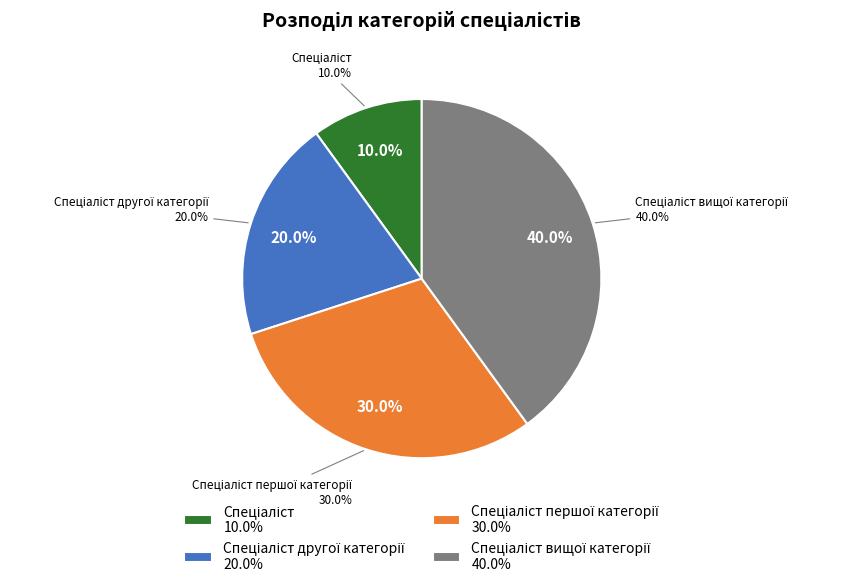

True or false: Спеціаліст вищої категорії accounts for 48% of the total.

False